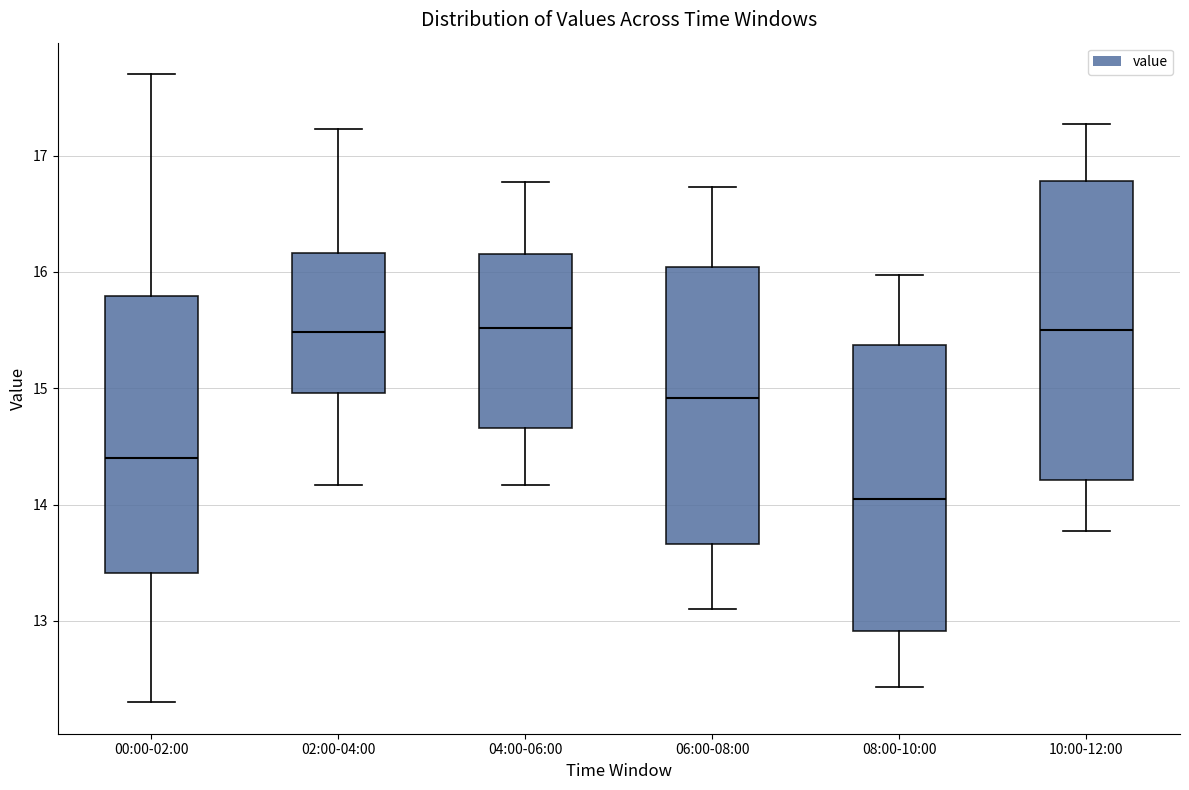

Reading left to right, read every box against the y-axis: the position of its median line, the range the box covers, and the ends of its whiskers. The values are not printed on the chart, so give them approximately, as read against the axis.

00:00-02:00: median 14.4, box 13.4 to 15.8, whiskers 12.3 to 17.7
02:00-04:00: median 15.5, box 15.0 to 16.2, whiskers 14.2 to 17.2
04:00-06:00: median 15.5, box 14.7 to 16.2, whiskers 14.2 to 16.8
06:00-08:00: median 14.9, box 13.7 to 16.0, whiskers 13.1 to 16.7
08:00-10:00: median 14.1, box 12.9 to 15.4, whiskers 12.4 to 16.0
10:00-12:00: median 15.5, box 14.2 to 16.8, whiskers 13.8 to 17.3